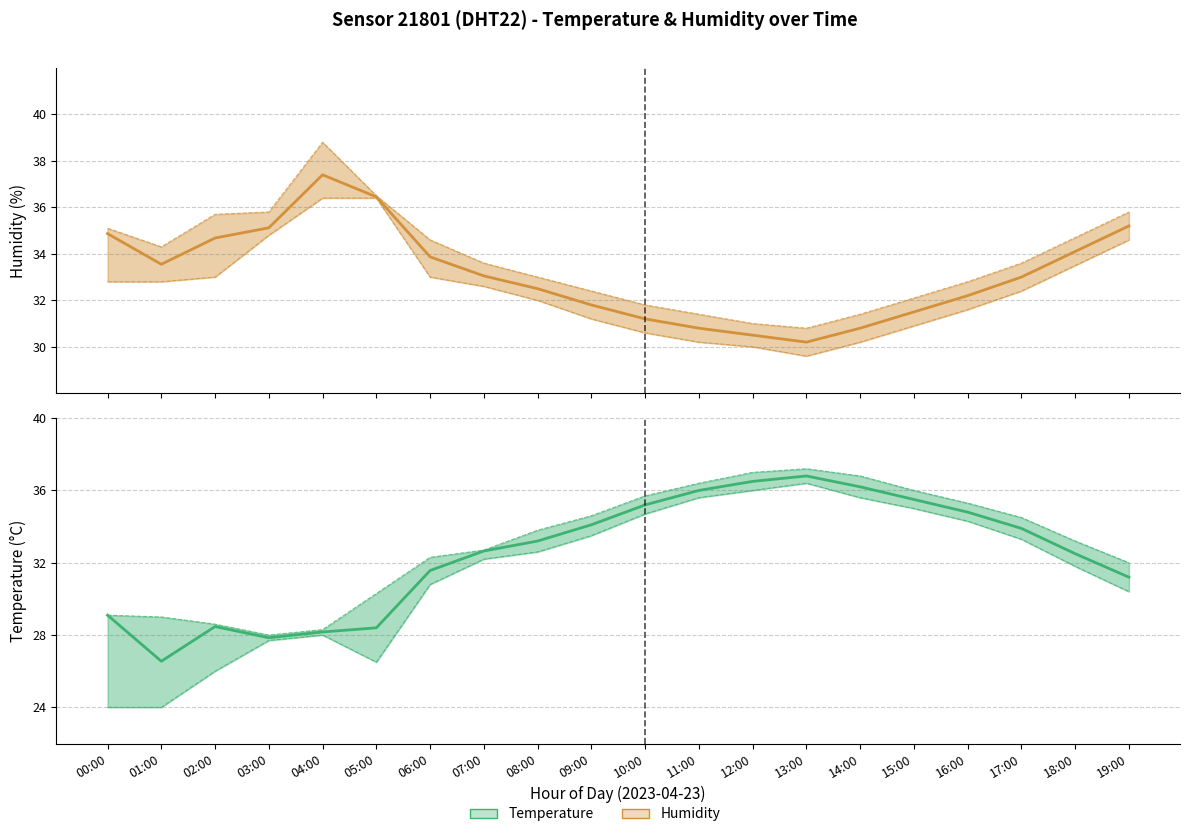

At 18:00, list the series in order from largest to smallest.

humidity, temperature